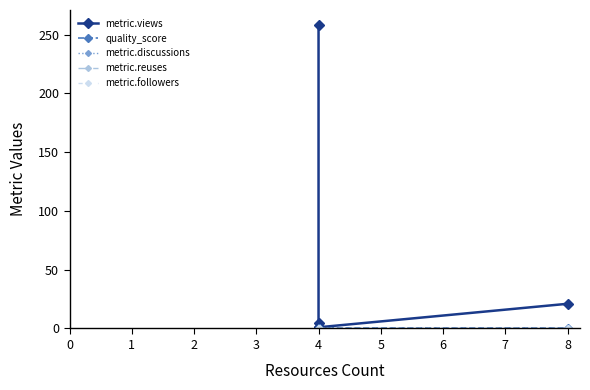

List the series in order of their peak value, lowest first.

metric.discussions, metric.reuses, metric.followers, quality_score, metric.views